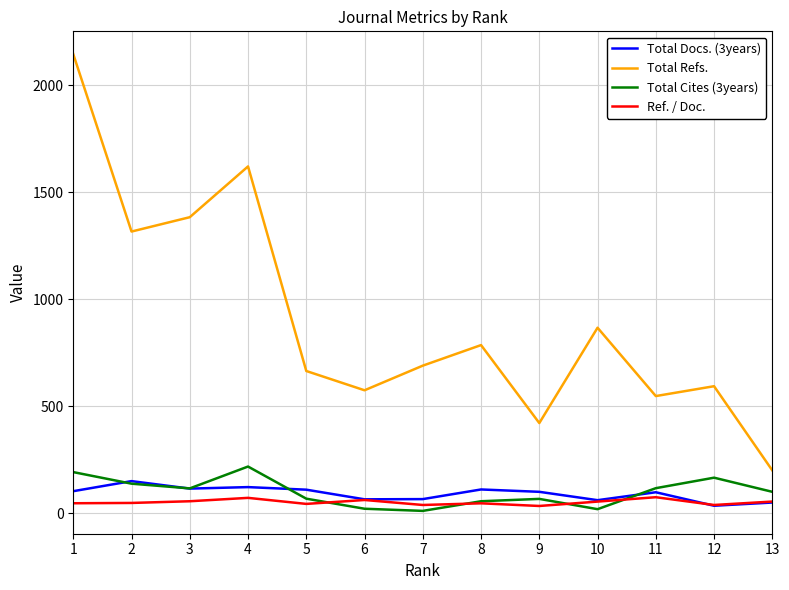

What is the minimum value for Total Refs.?

201.0